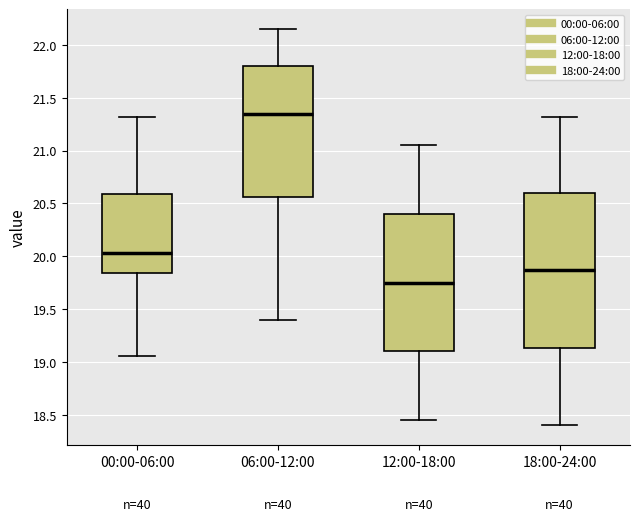

Reading left to right, transcribe this box plot: for each box, give where its median line is, the range the box spans, and where its two whiskers end, as read against the y-axis. The values are not printed on the chart, so give them approximately, as read against the axis.

00:00-06:00: median 20.05, box 19.85 to 20.60, whiskers 19.05 to 21.30
06:00-12:00: median 21.35, box 20.55 to 21.80, whiskers 19.40 to 22.15
12:00-18:00: median 19.75, box 19.10 to 20.40, whiskers 18.45 to 21.05
18:00-24:00: median 19.85, box 19.15 to 20.60, whiskers 18.40 to 21.30